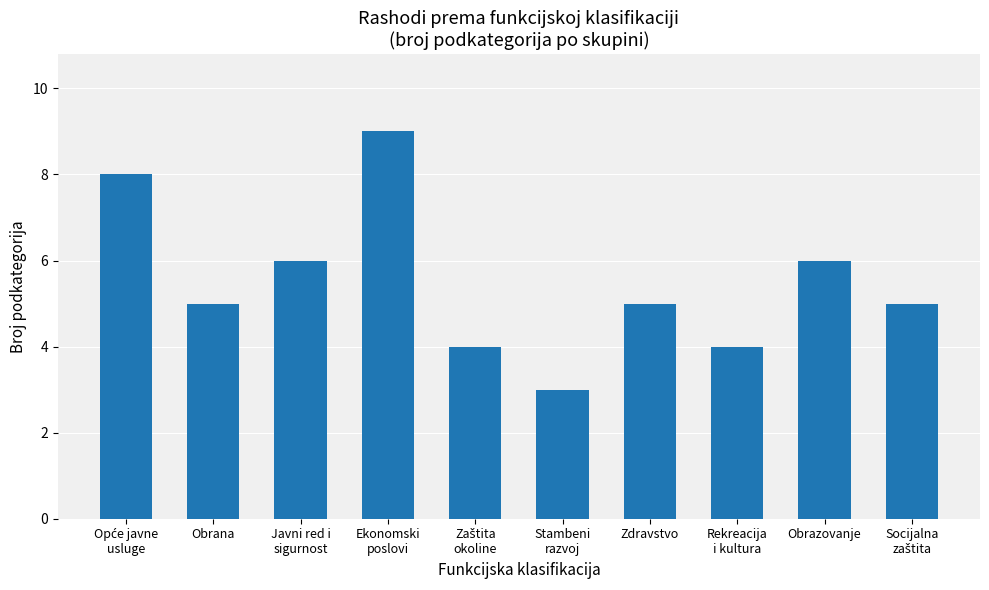

What is the average value?

6